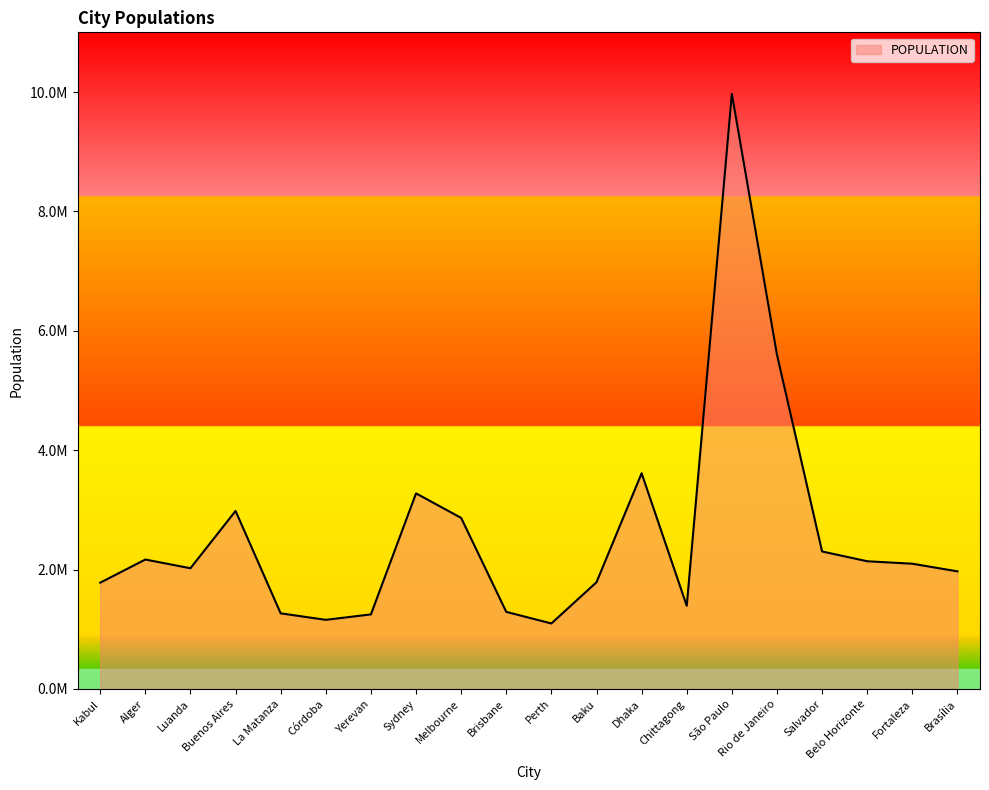

Is it true that the value at Salvador is 1270768?

False